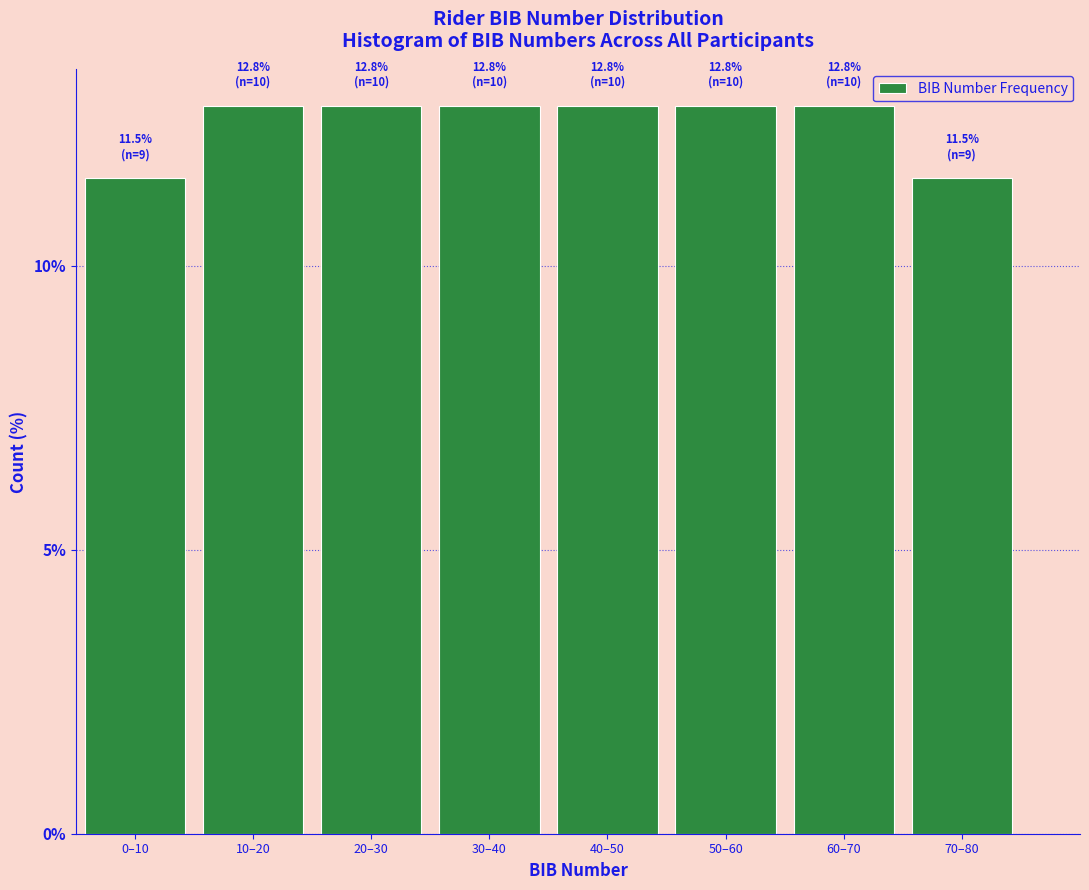

Reading right to left, extract all data points from this chart.

70–80=11.5	60–70=12.8	50–60=12.8	40–50=12.8	30–40=12.8	20–30=12.8	10–20=12.8	0–10=11.5